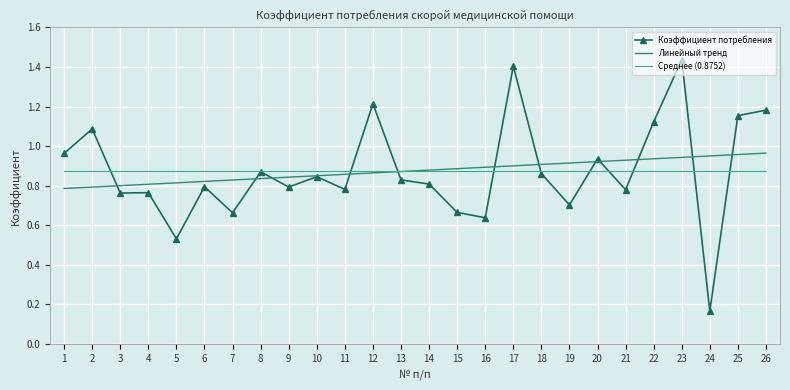

Reading left to right, extract all data points from this chart.

Коэффициент потребления: 1.0	1.1	0.8	0.8	0.5	0.8	0.7	0.9	0.8	0.8	0.8	1.2	0.8	0.8	0.7	0.6	1.4	0.9	0.7	0.9	0.8	1.1	1.4	0.2	1.2	1.2
Линейный тренд: 0.8	0.8	0.8	0.8	0.8	0.8	0.8	0.8	0.8	0.9	0.9	0.9	0.9	0.9	0.9	0.9	0.9	0.9	0.9	0.9	0.9	0.9	0.9	1.0	1.0	1.0
Среднее (0.8752): 0.9	0.9	0.9	0.9	0.9	0.9	0.9	0.9	0.9	0.9	0.9	0.9	0.9	0.9	0.9	0.9	0.9	0.9	0.9	0.9	0.9	0.9	0.9	0.9	0.9	0.9